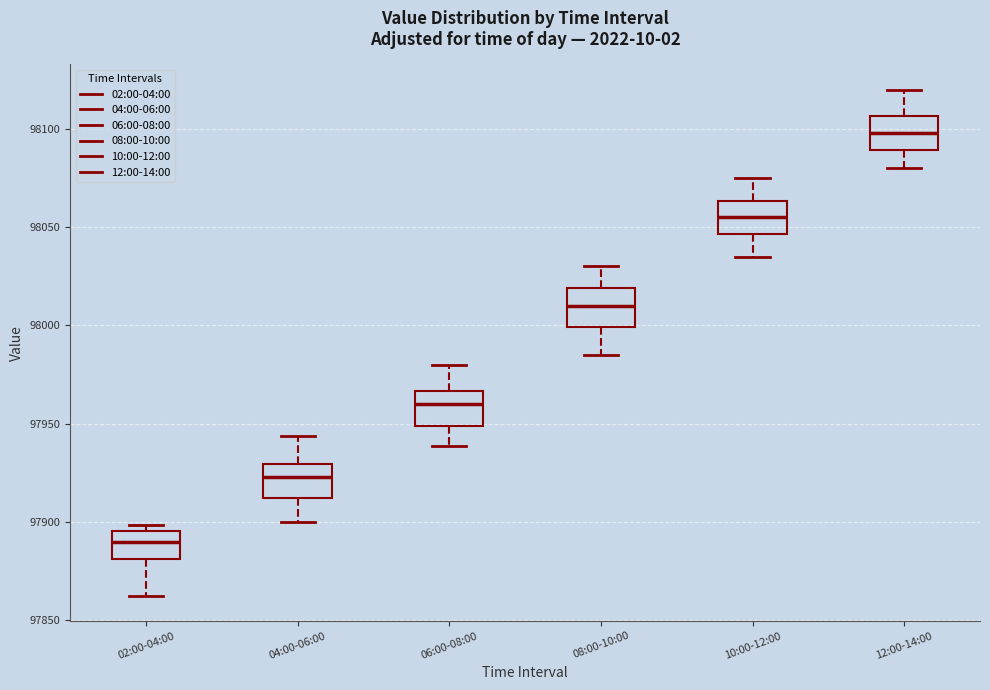

Reading left to right, transcribe this box plot: for each box, give where its median line is, the range the box spans, and where its two whiskers end, as read against the y-axis. The values are not printed on the chart, so give them approximately, as read against the axis.

02:00-04:00: median 97890, box 97880 to 97895, whiskers 97860 to 97900
04:00-06:00: median 97925, box 97910 to 97930, whiskers 97900 to 97945
06:00-08:00: median 97960, box 97950 to 97965, whiskers 97940 to 97980
08:00-10:00: median 98010, box 98000 to 98020, whiskers 97985 to 98030
10:00-12:00: median 98055, box 98045 to 98065, whiskers 98035 to 98075
12:00-14:00: median 98100, box 98090 to 98105, whiskers 98080 to 98120